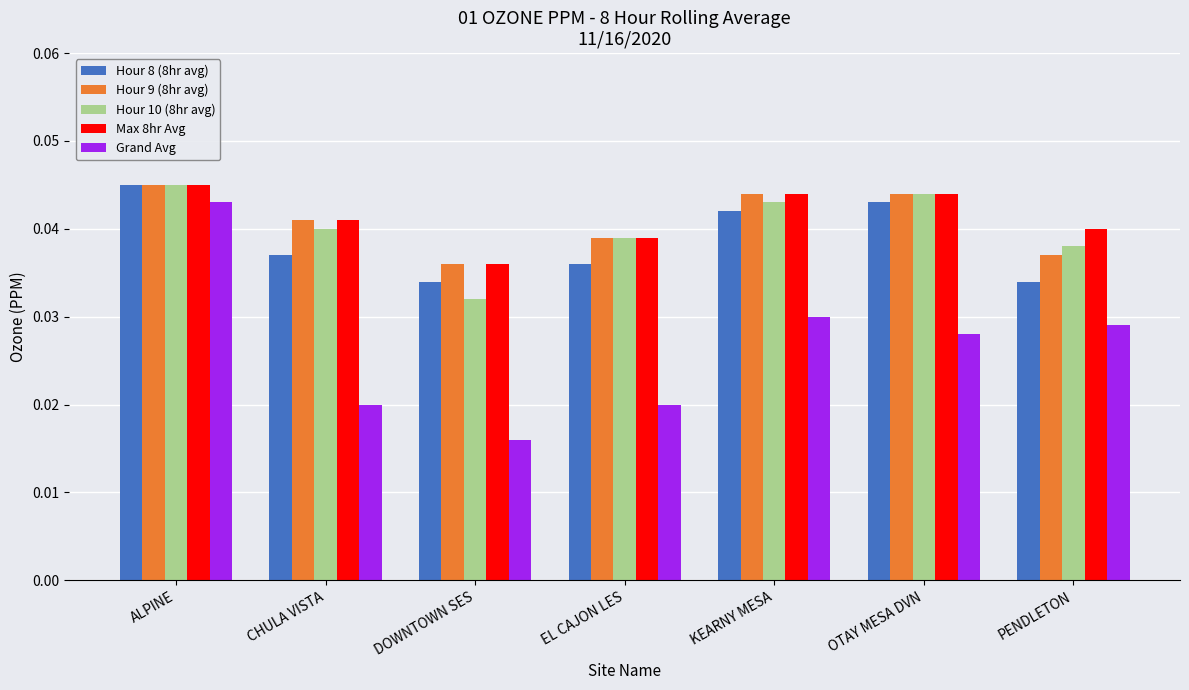

The Hour 8 (8hr avg) series shows 0.1 at CHULA VISTA. True or false?

False